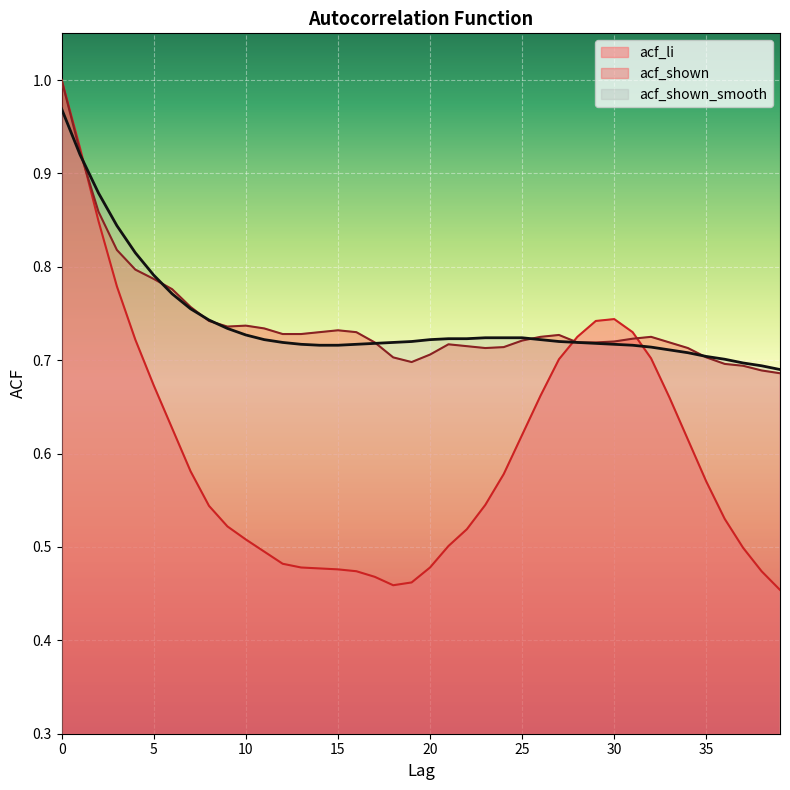

Rank the series by their maximum value, from highest to lowest.

acf_li, acf_shown, acf_shown_smooth